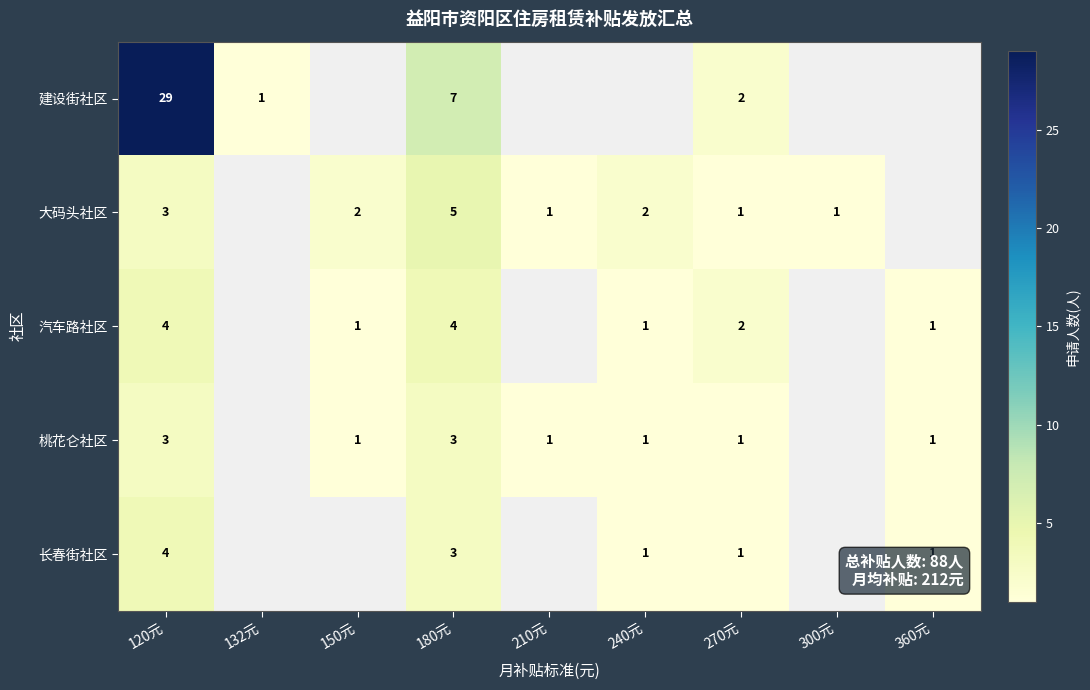

Is the value of 大码头社区 at 300元 greater than the value of 汽车路社区 at 270元?

No